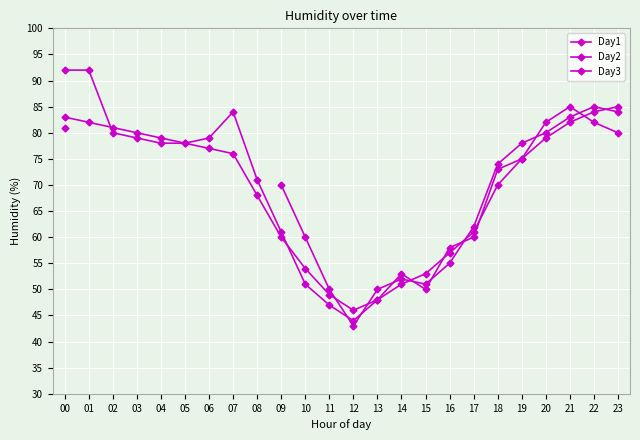

Which has a higher value, 14 or 16?

16